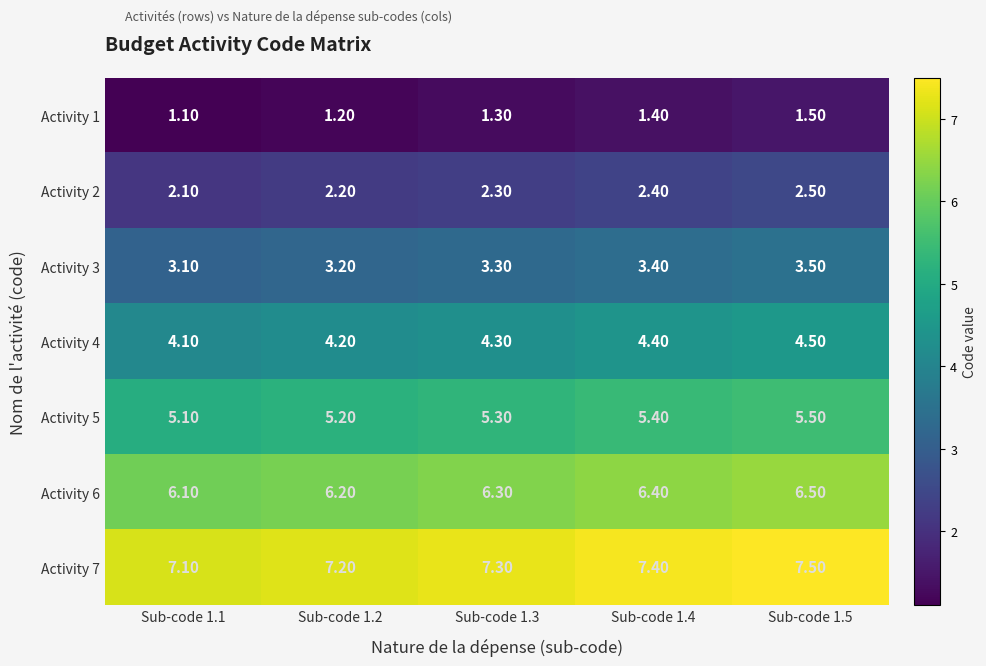

At how many categories does at least one series exceed 5?

5